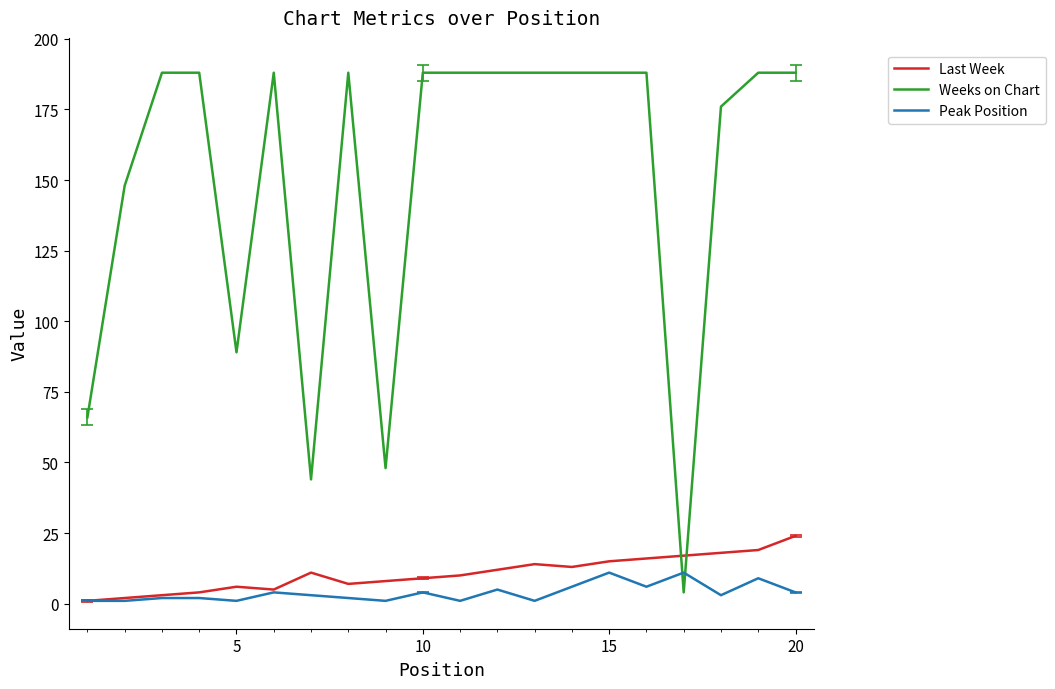

Which series has the largest total across all categories?

Weeks on Chart